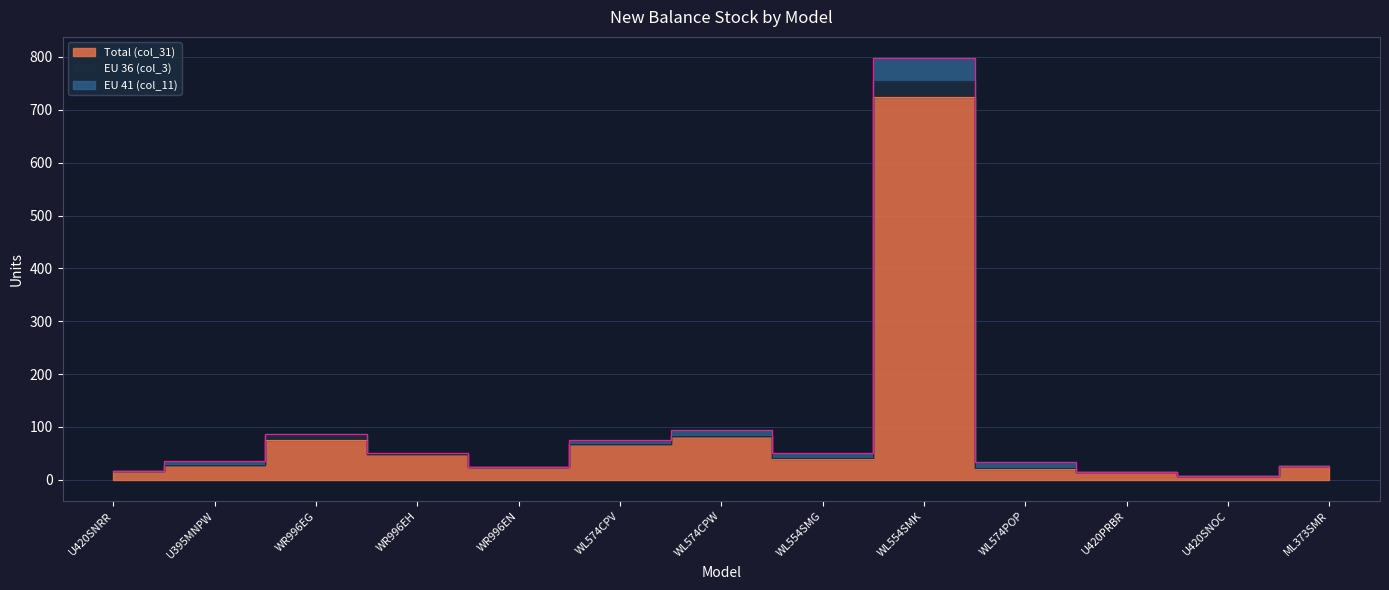

What is the sum of the EU 41 (col_11) values at ML373SMR and WR996EH?

2